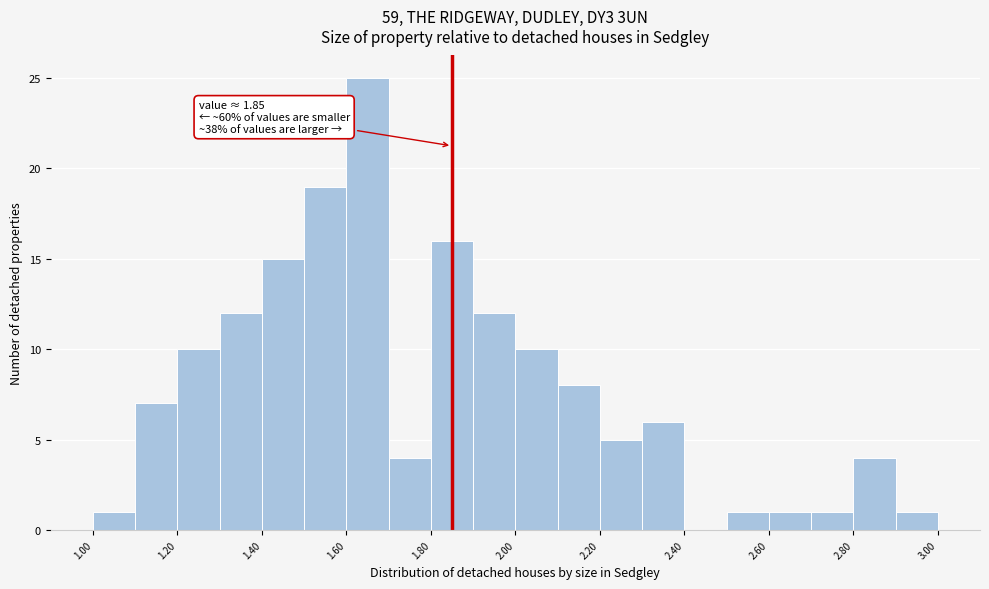

Over which range of the x-axis is the bar tallest?

1.6 to 1.7